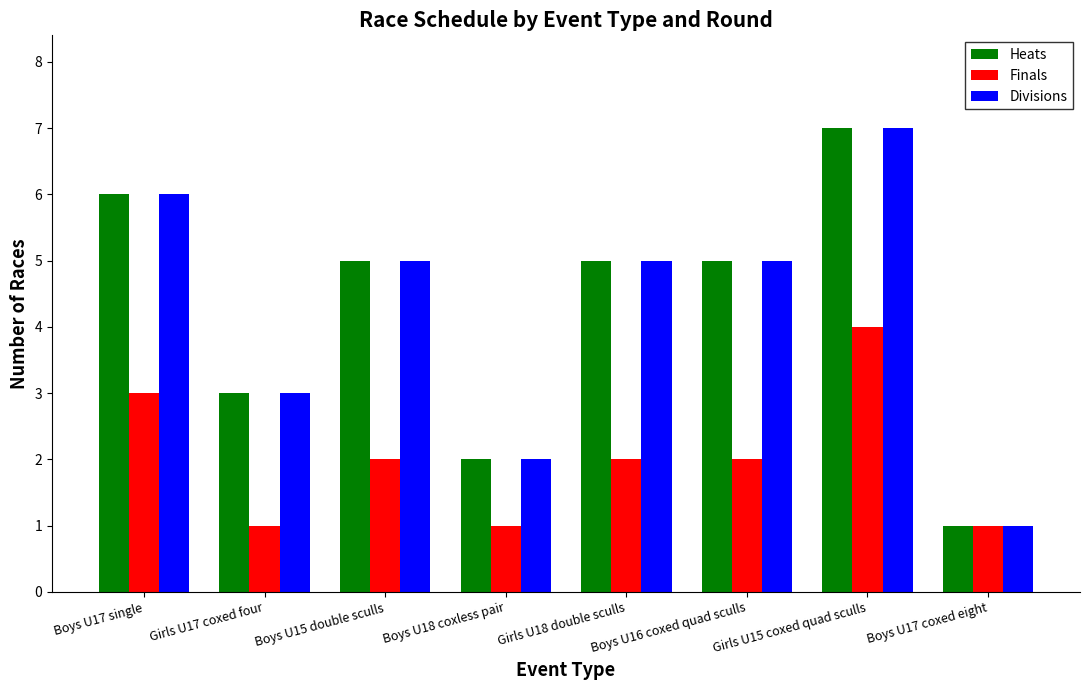

What is the maximum value shown in the chart?

7